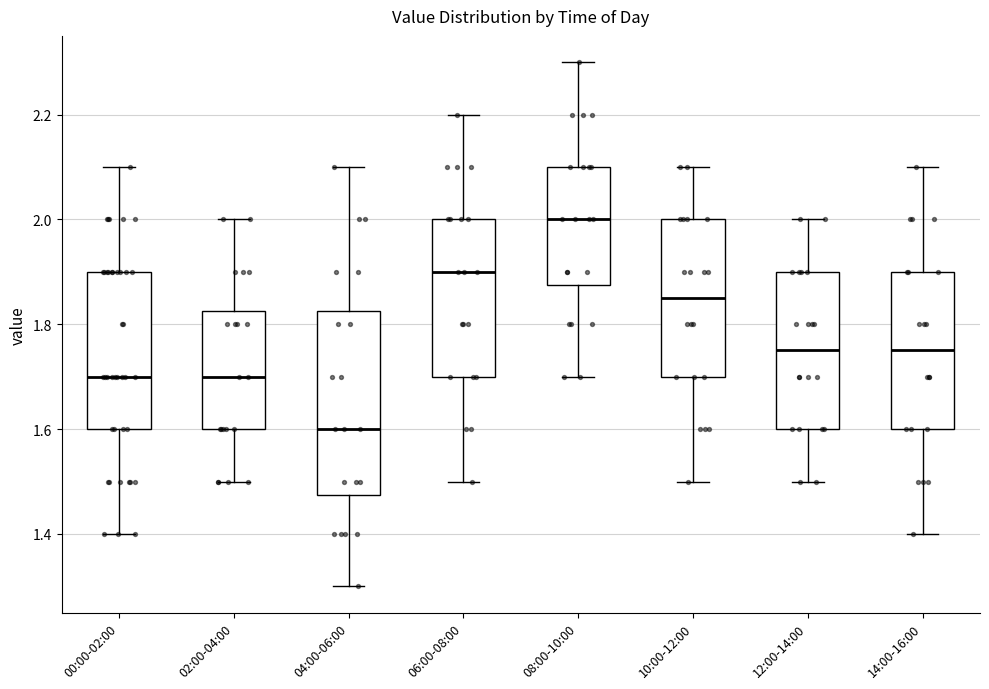

Which box's median line is the lowest?

04:00-06:00